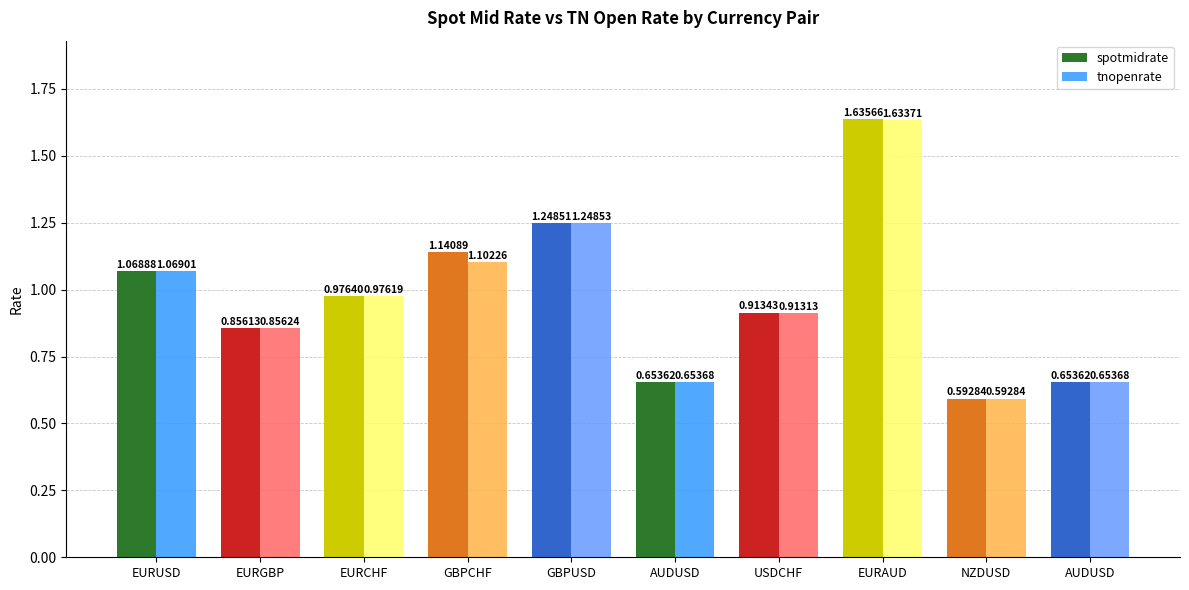

How many groups of bars are there?

10